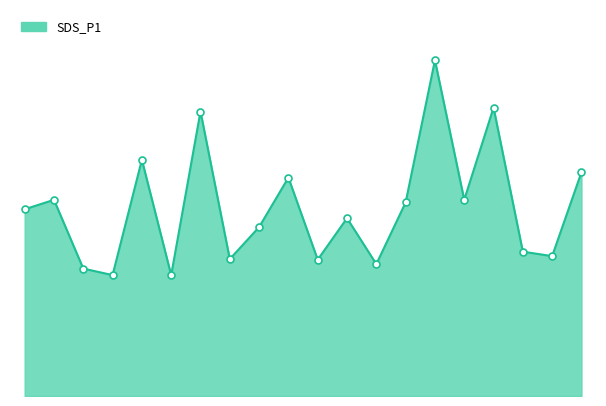

Does the chart display data point markers on the line(s)?

No